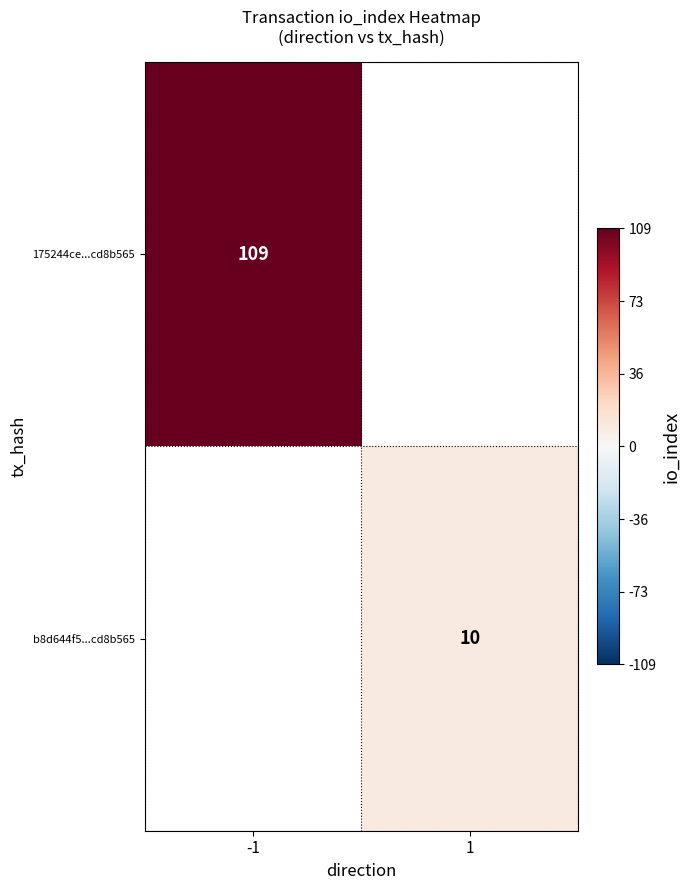

True or false: 175244ce...cd8b565 has a value of 109 at -1.

True